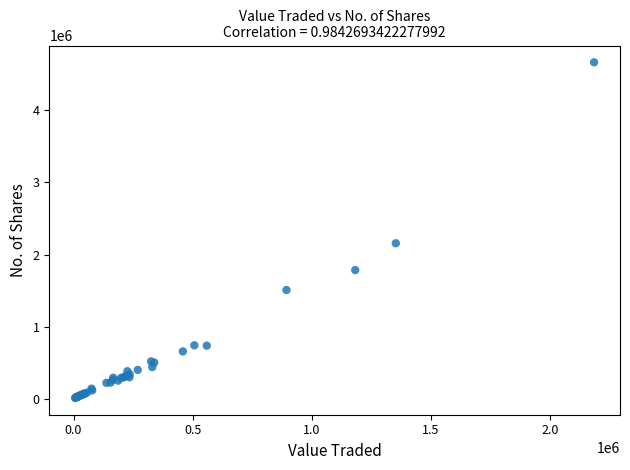

What Y value in the scatter plot is closest to 2338666?

2156794